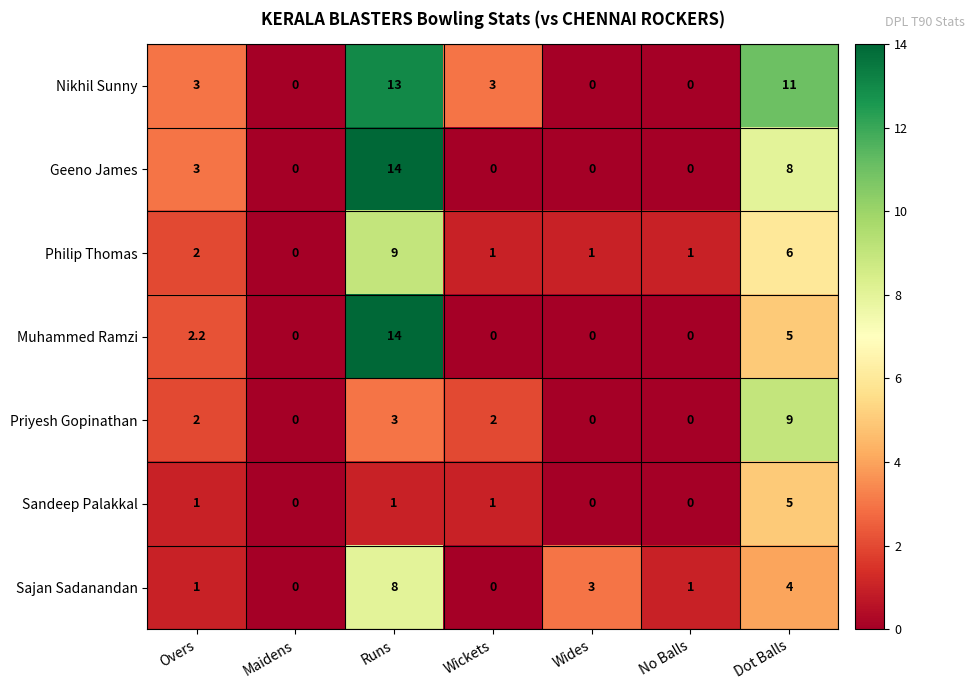

Where is Sajan Sadanandan nearest to the value 4?

Dot Balls